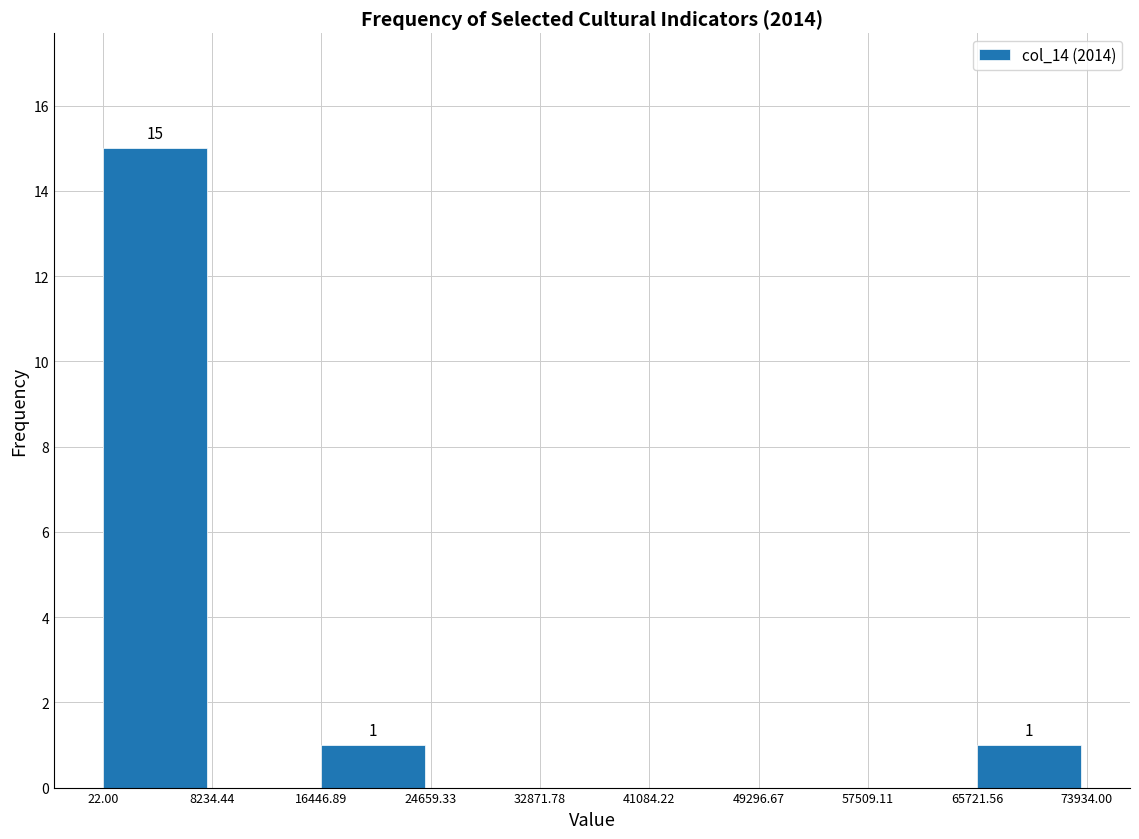

Which range on the x-axis has the tallest bar?

22.00 to 8234.44